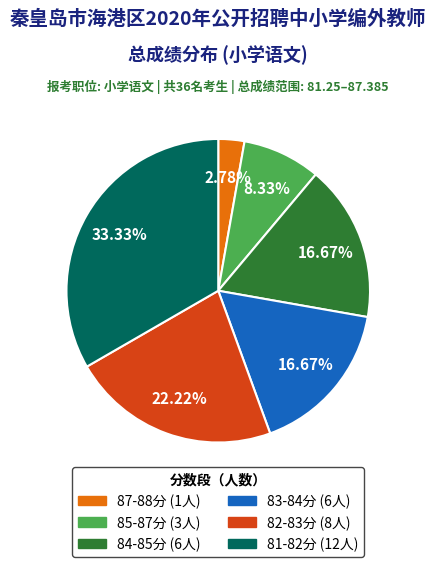

Is there any slice that represents more than half of the pie?

No